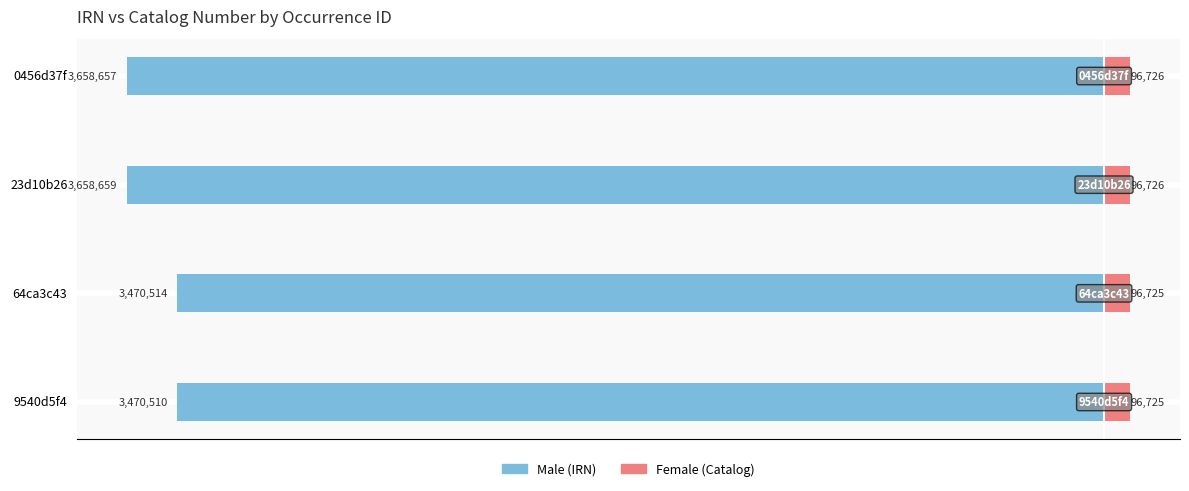

Count the number of data series in this chart.

2